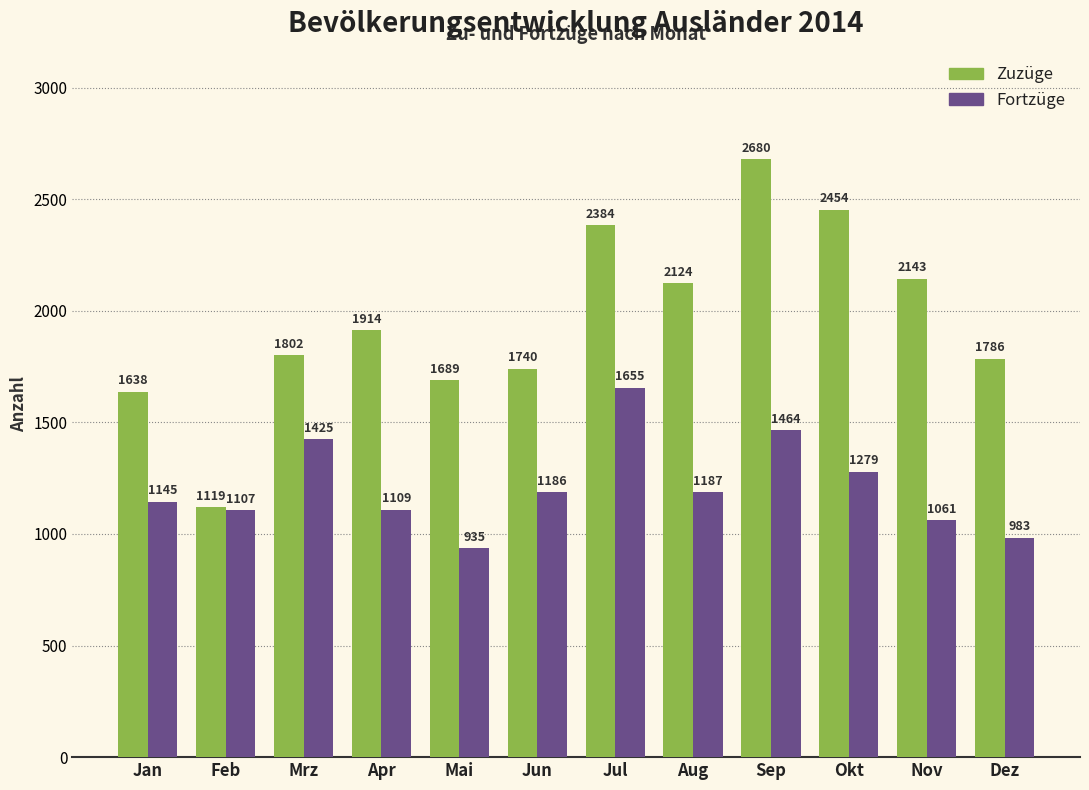

What is the sum of all Fortzüge values?

14536